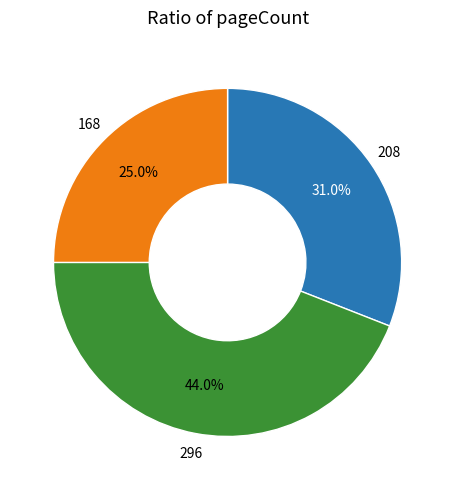

Is there a majority slice in this chart?

No